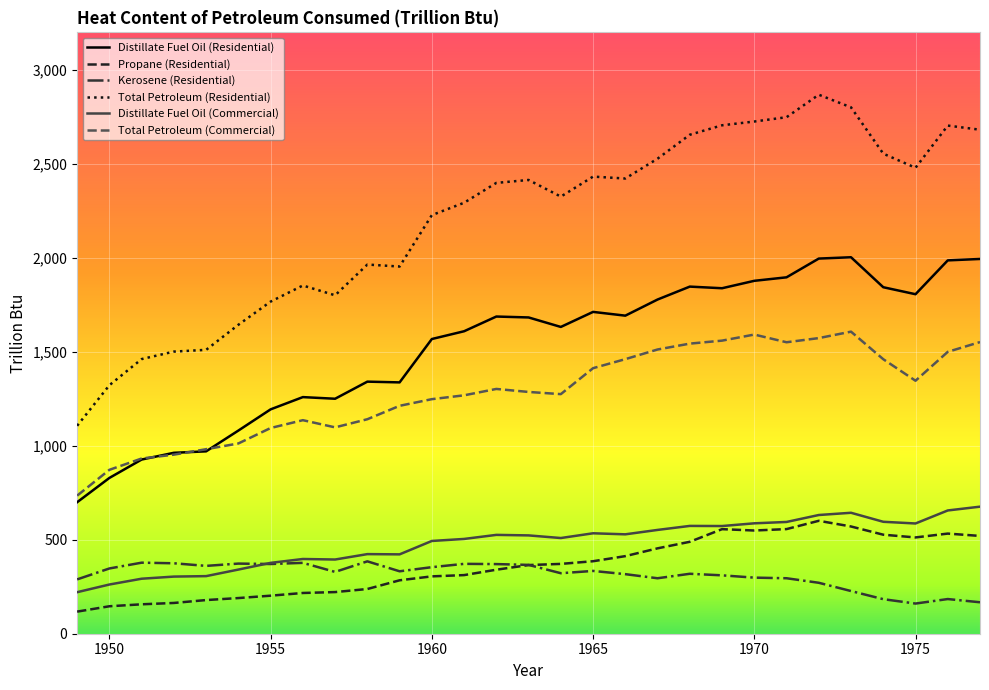

At how many categories does at least one series exceed 1083?

29